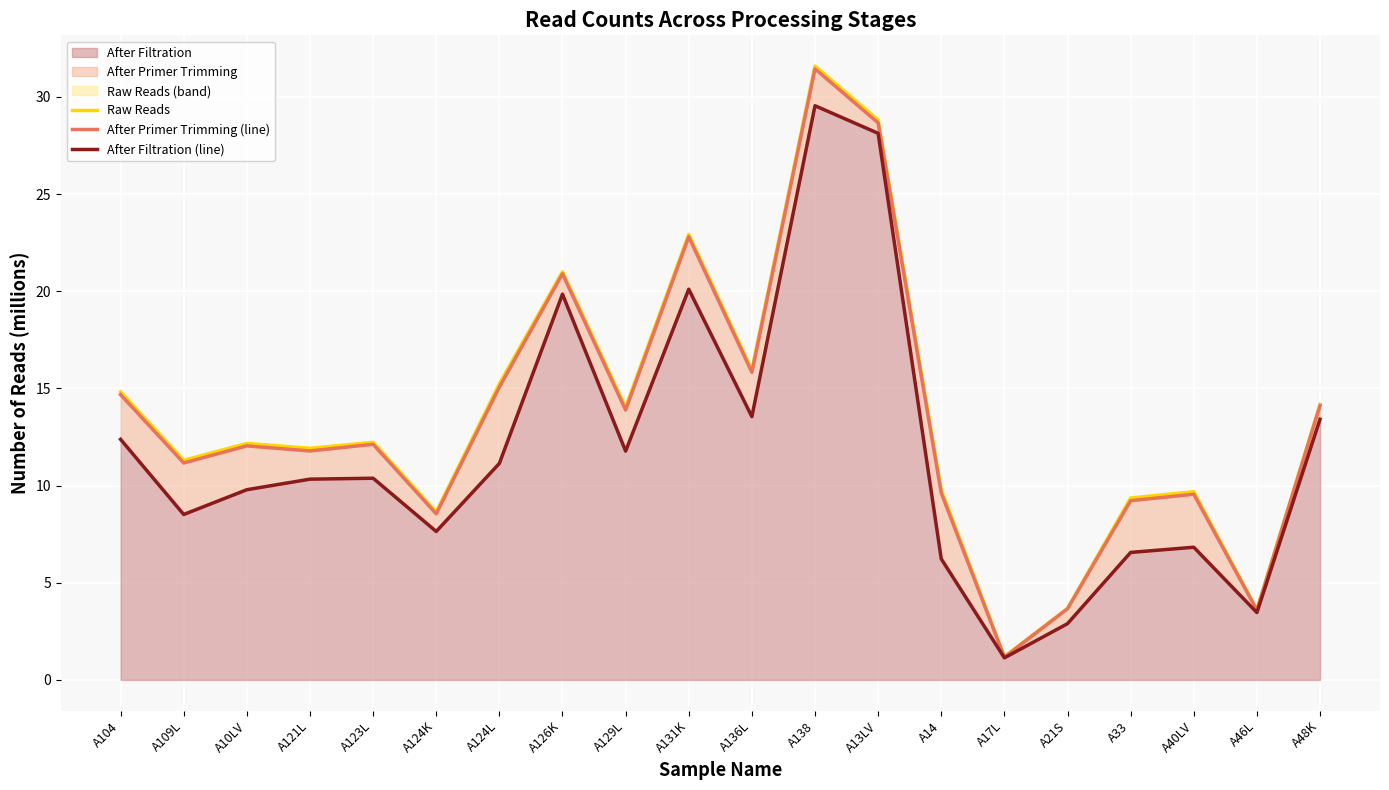

What is the lowest value of the After Primer Trimming (line) series?

1.2